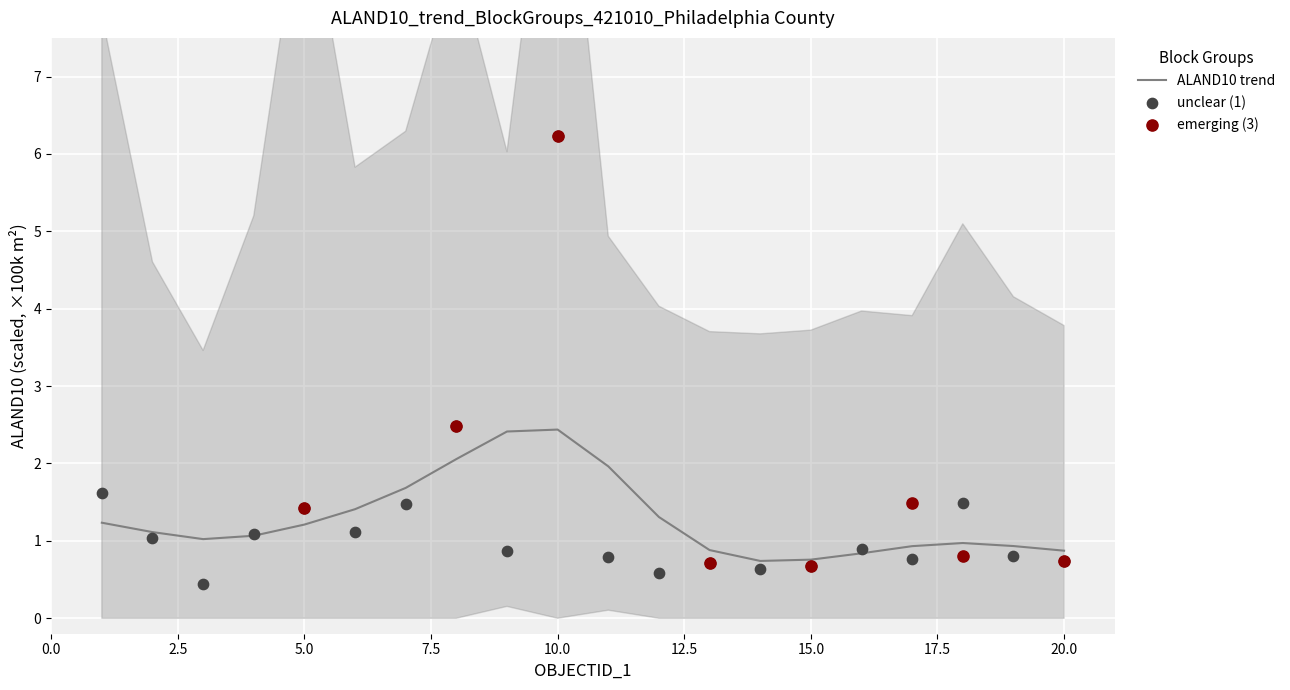

Which has a higher value, 11 or 18?

18